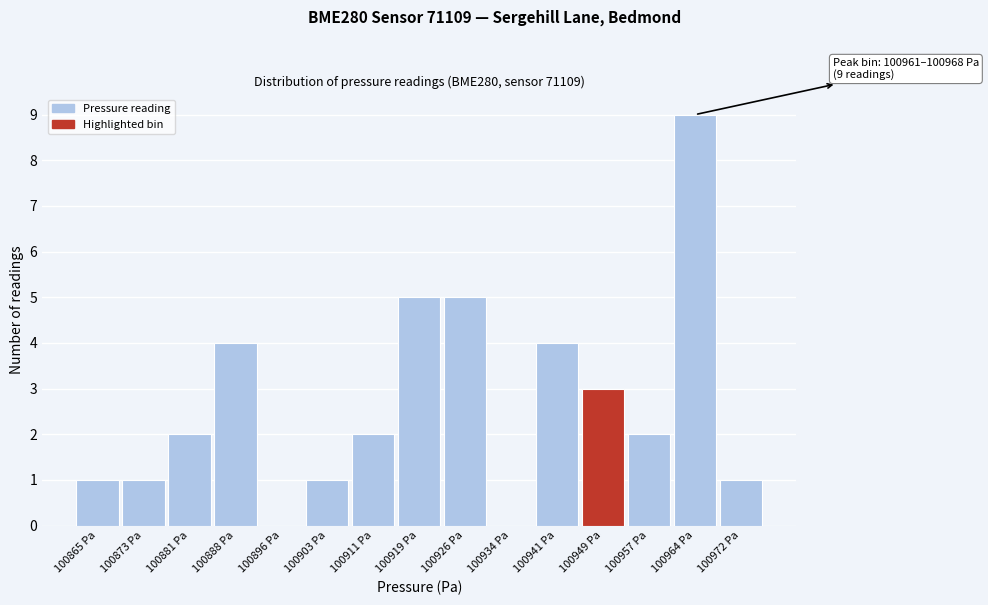

Over which range of the x-axis is the bar tallest?

100961 to 100968